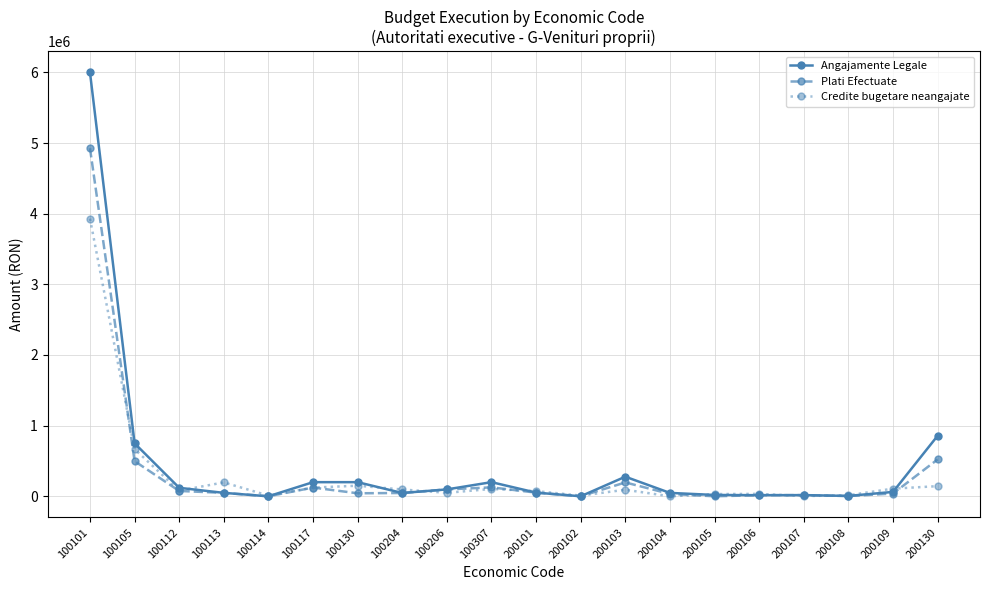

Which series has the widest spread of values?

Angajamente Legale